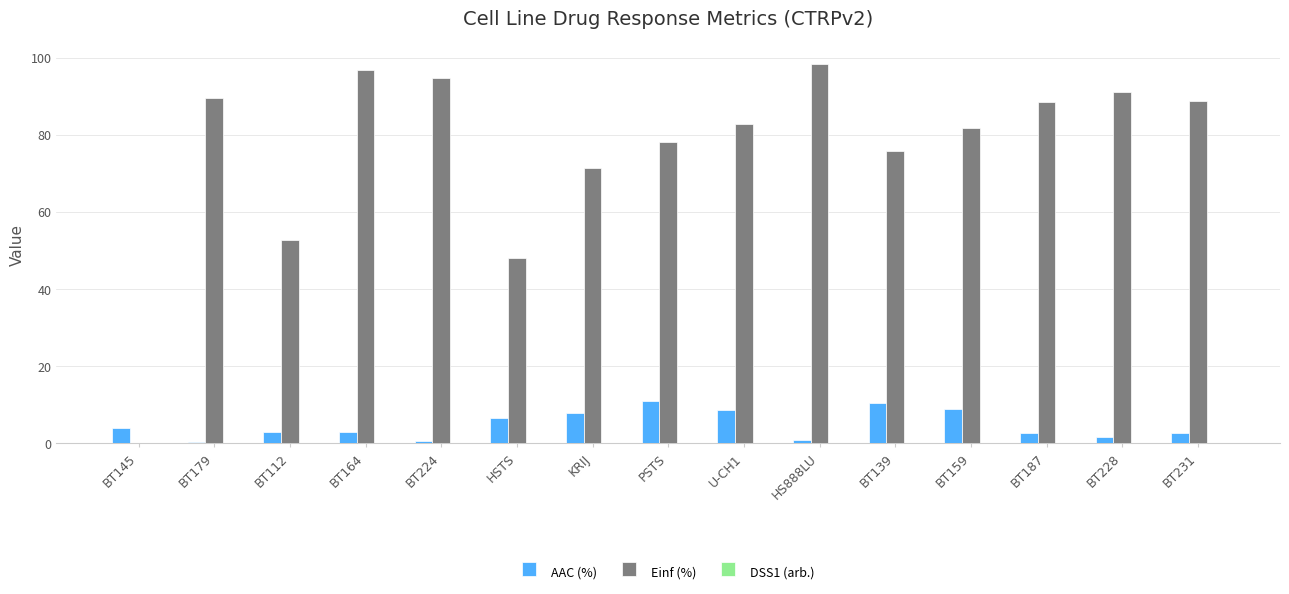

Is the value of Einf (%) at HSTS greater than the value of AAC (%) at HSTS?

Yes